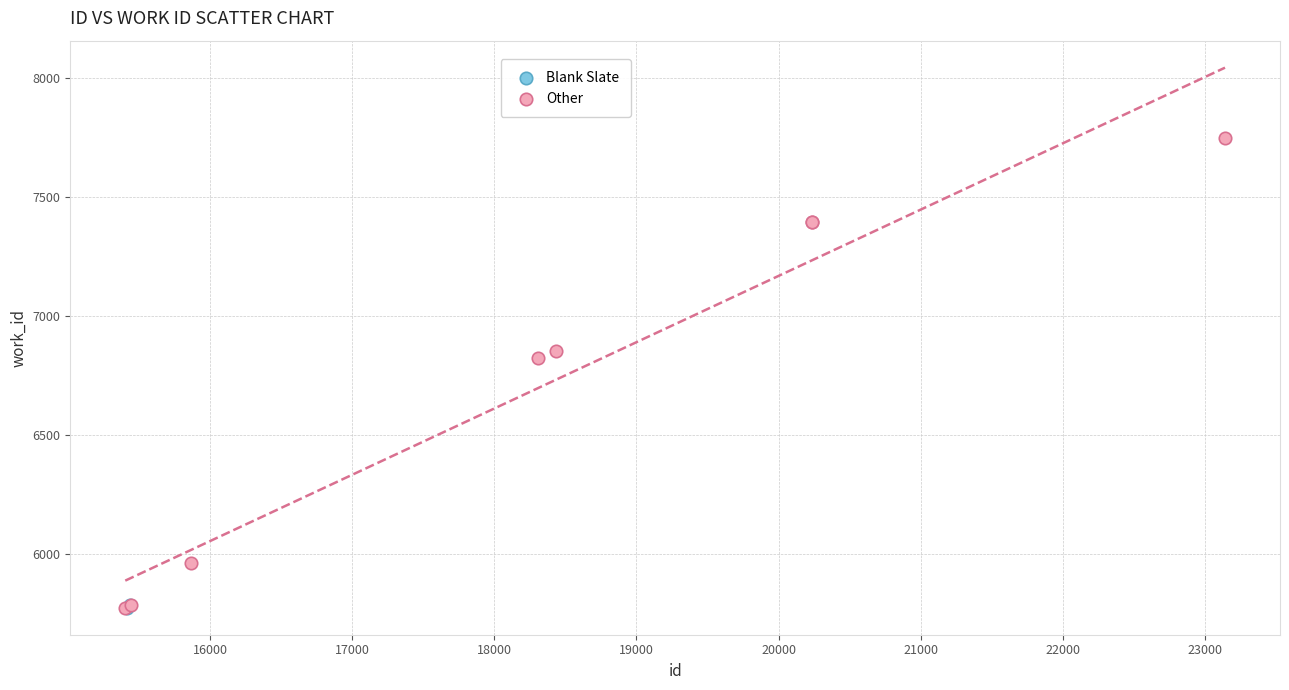

What are all the series names shown in the legend?

Blank Slate, Other